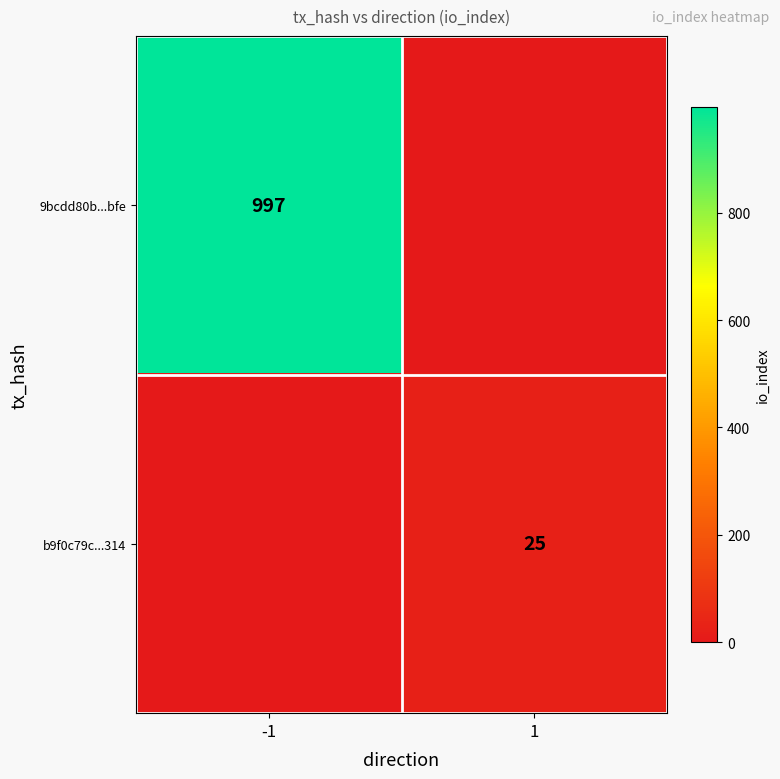

The 9bcdd80b...bfe series shows 583 at -1. True or false?

False